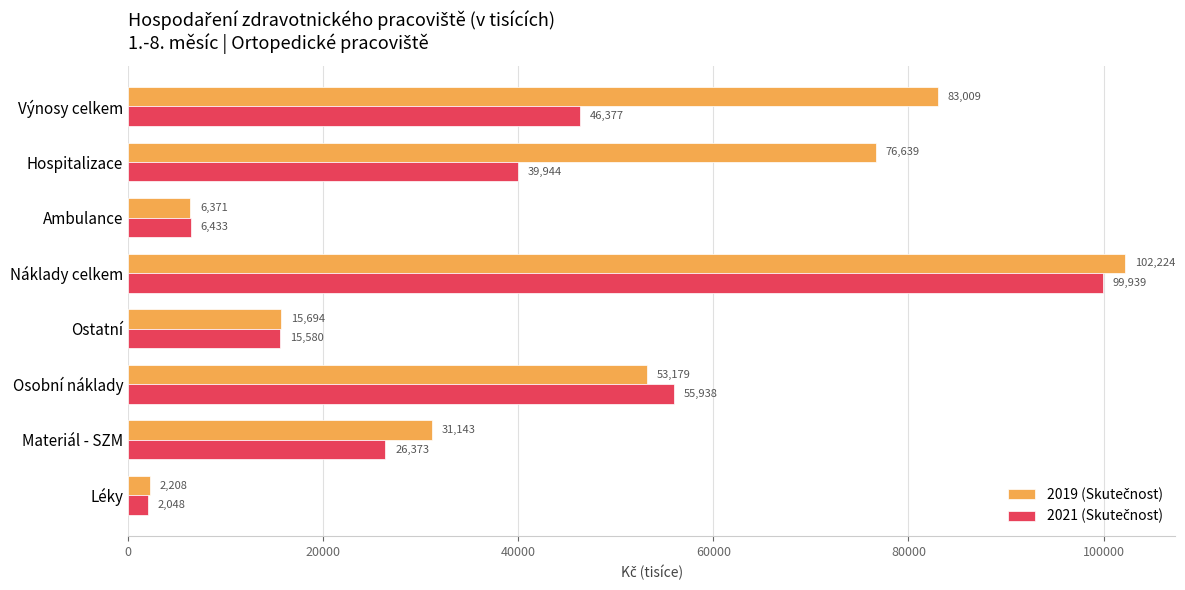

What is the spread (max minus min) of values at Materiál - SZM?

4770.0